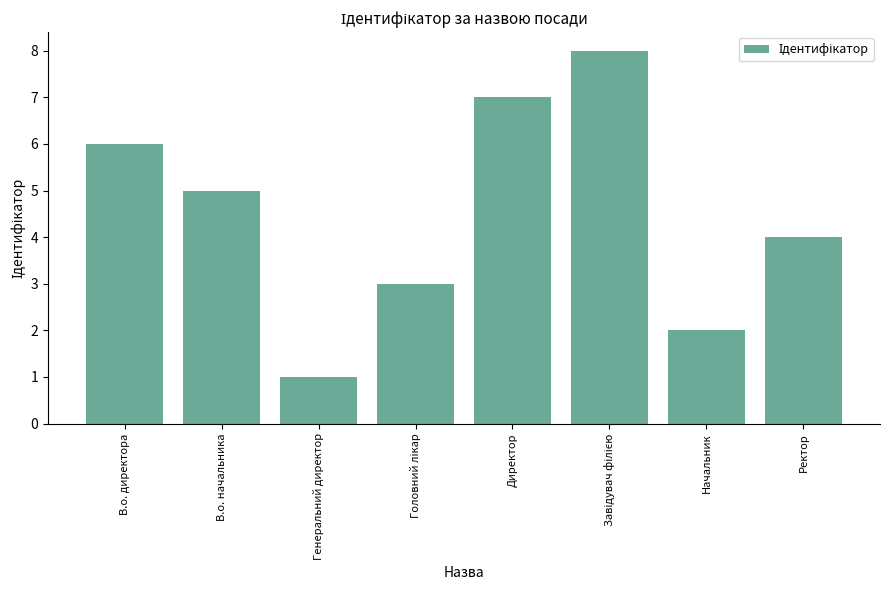

What is the maximum value shown in the chart?

8